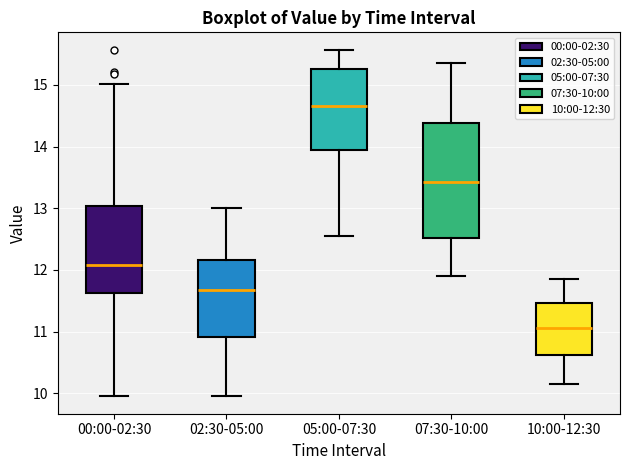

Reading left to right, transcribe this box plot: for each box, give where its median line is, the range the box spans, and where its two whiskers end, as read against the y-axis. The values are not printed on the chart, so give them approximately, as read against the axis.

00:00-02:30: median 12.1, box 11.6 to 13.0, whiskers 10.0 to 15.0
02:30-05:00: median 11.7, box 10.9 to 12.2, whiskers 10.0 to 13.0
05:00-07:30: median 14.7, box 13.9 to 15.3, whiskers 12.6 to 15.6
07:30-10:00: median 13.4, box 12.5 to 14.4, whiskers 11.9 to 15.4
10:00-12:30: median 11.1, box 10.6 to 11.5, whiskers 10.2 to 11.9